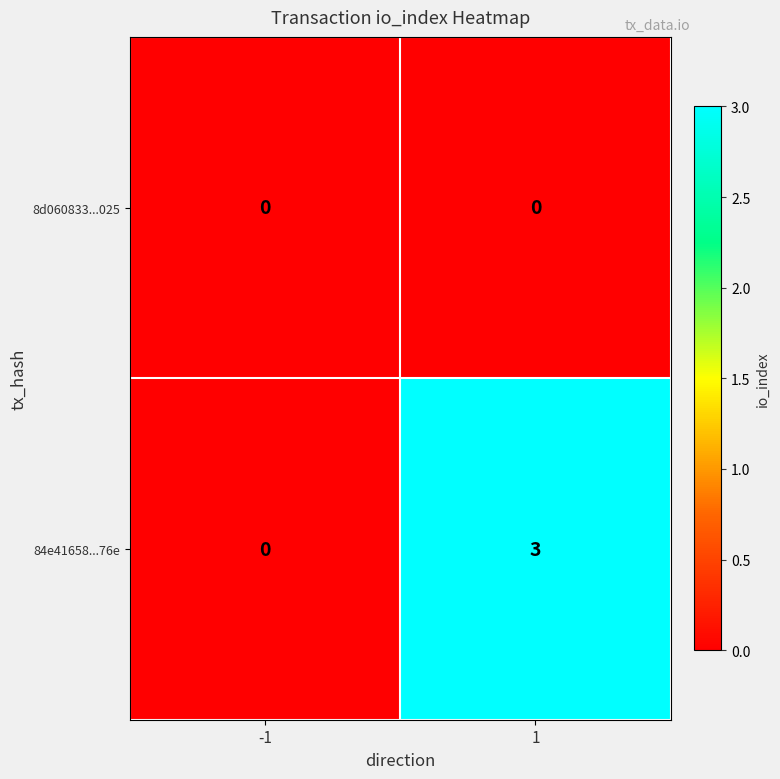

The value of 84e41658...76e at 1 is 5. True or false?

False